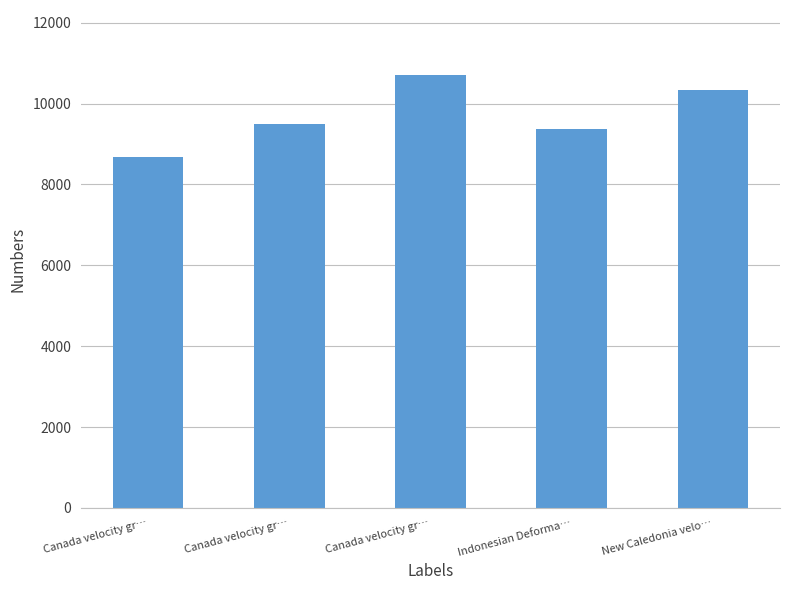

What is the value of the 1st bar from the left?

8676